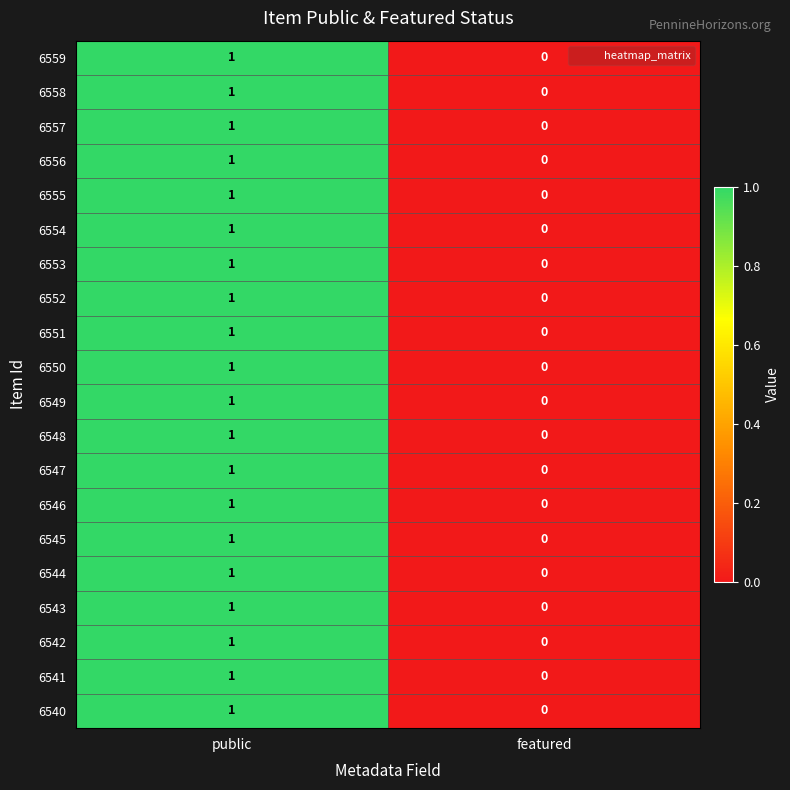

At which category is the sum across all series the highest?

public